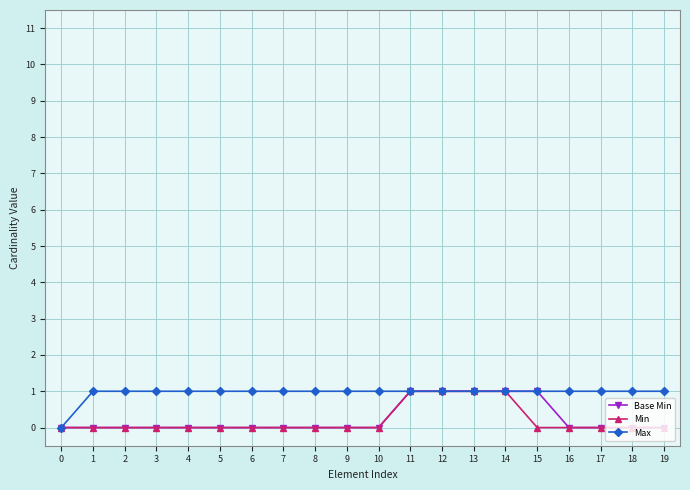

True or false: Max has a value of -1 at 0.

False